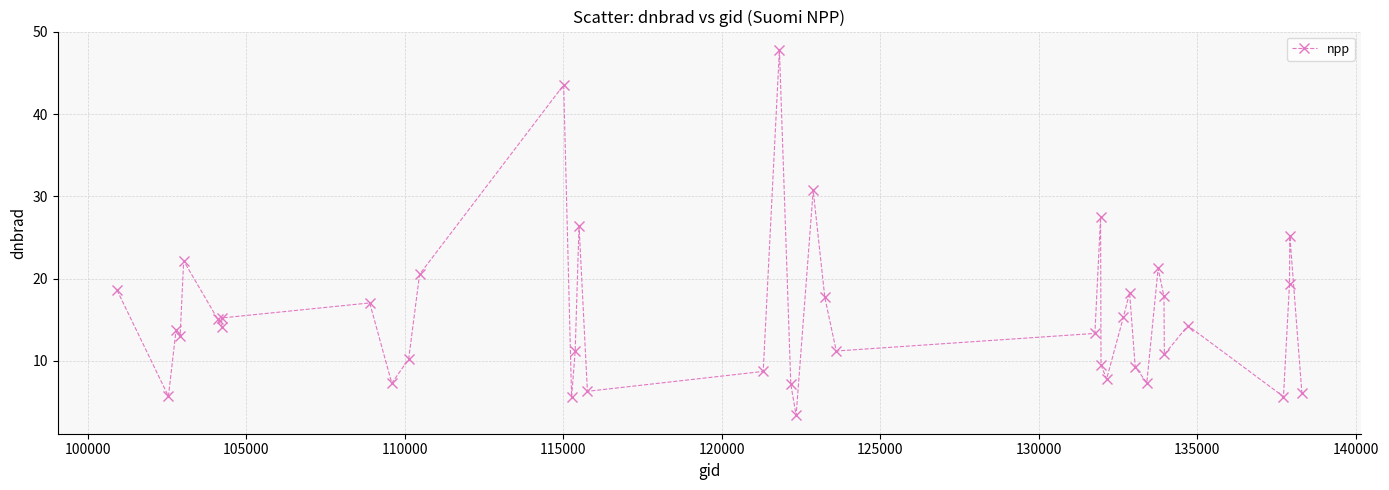

What is the difference between the maximum and second lowest values?

42.2